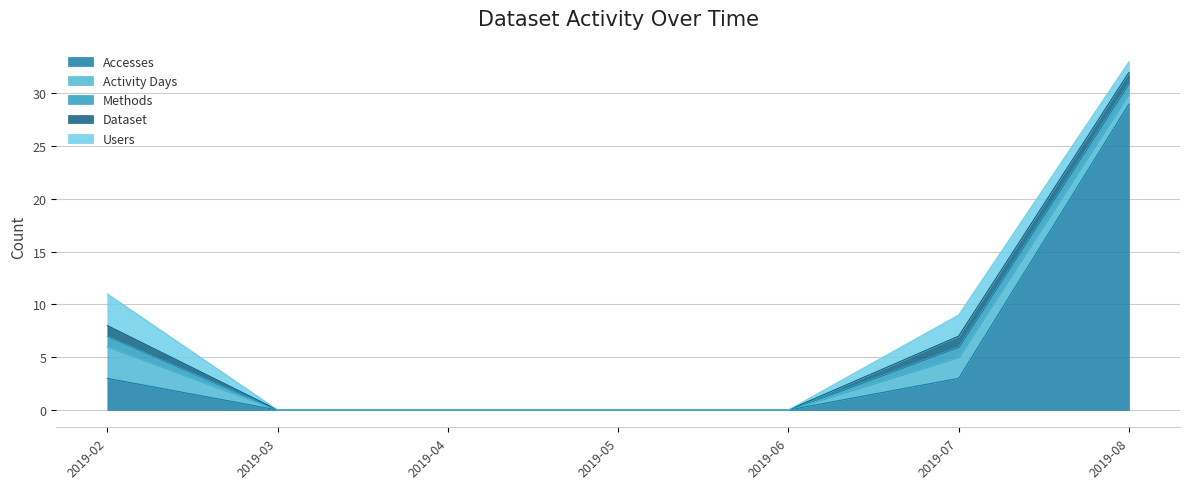

Rank the series by their maximum value, from lowest to highest.

Methods, Dataset, Activity Days, Users, Accesses